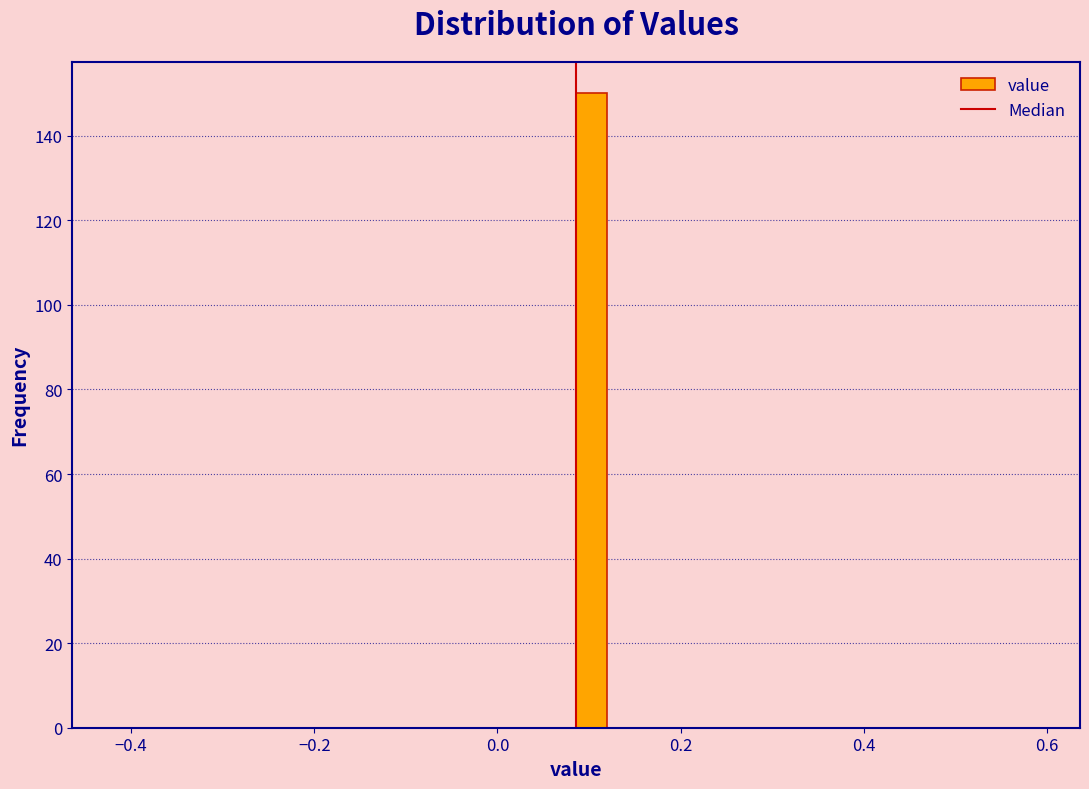

Around what value on the x-axis is the tallest bar? Give the approximate position of its centre, as read against the axis.

0.10